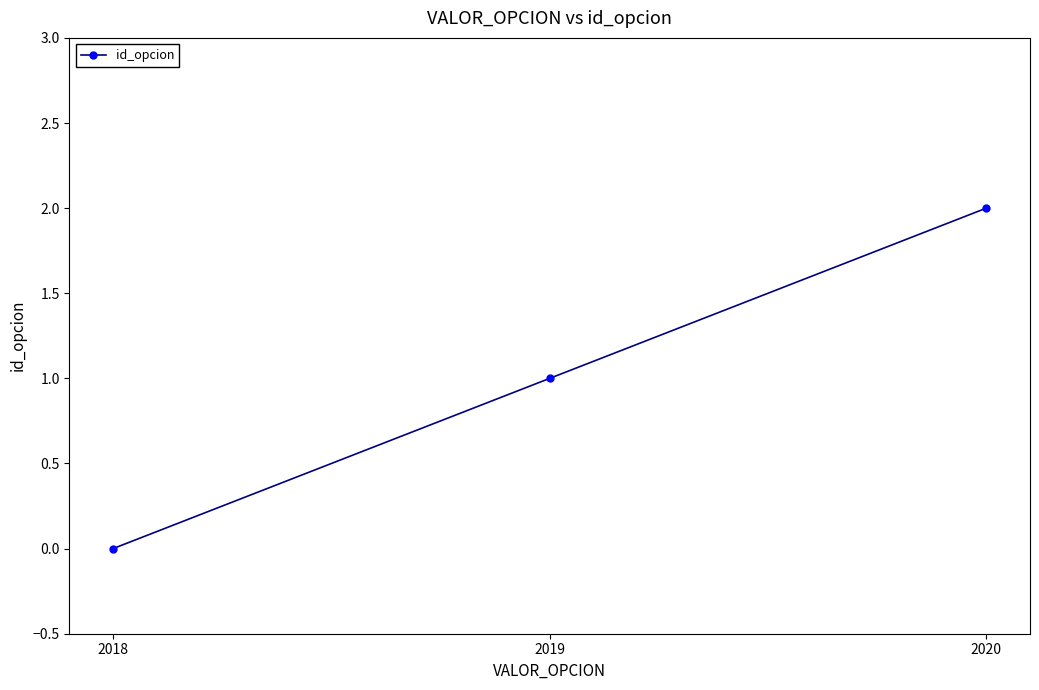

What is the sum of the values at 2020 and 2018?

2